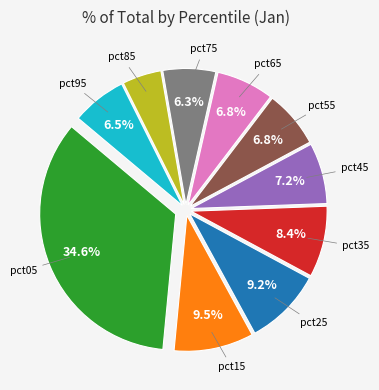

Does any single category account for the majority?

No